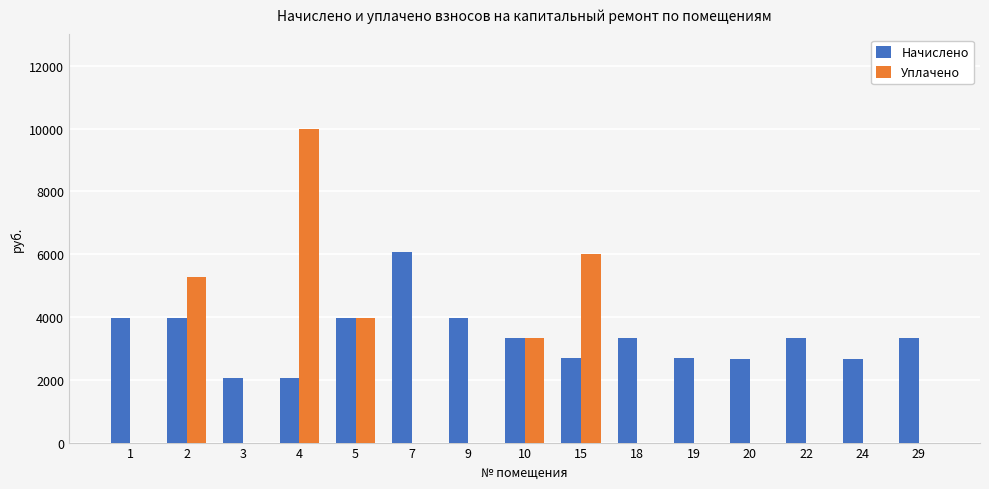

The Начислено series shows 2688.2 at 15. True or false?

True